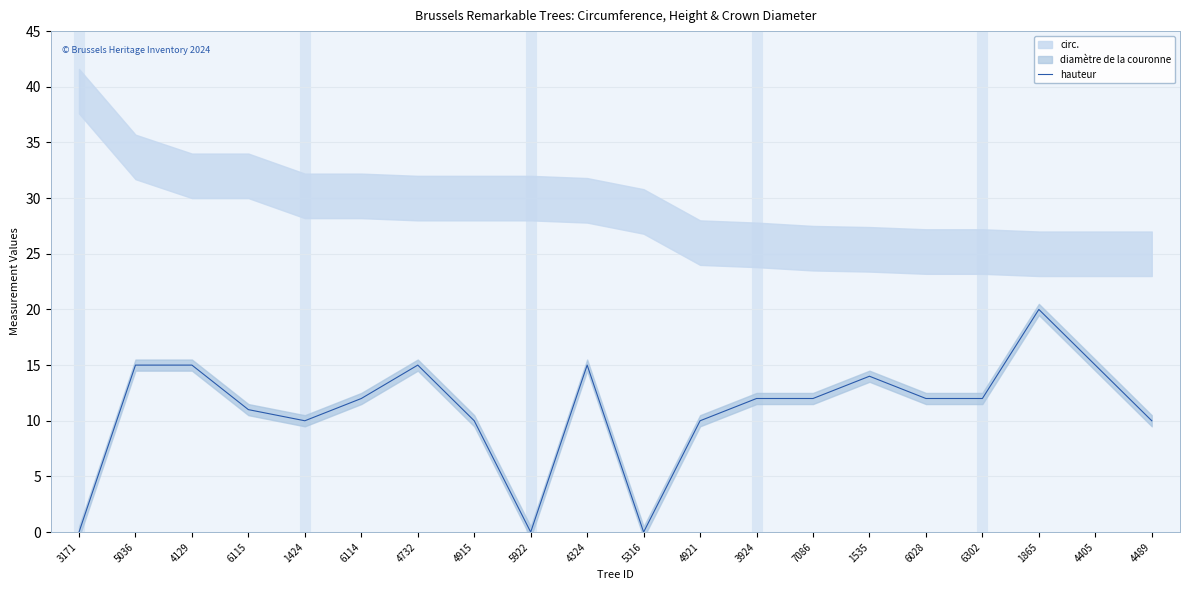

Rank the categories by value from highest to lowest.

1865, 5036, 4129, 4732, 4324, 4405, 1535, 6114, 3924, 7086, 6028, 6302, 6115, 1424, 4915, 4921, 4489, 3171, 5922, 5316